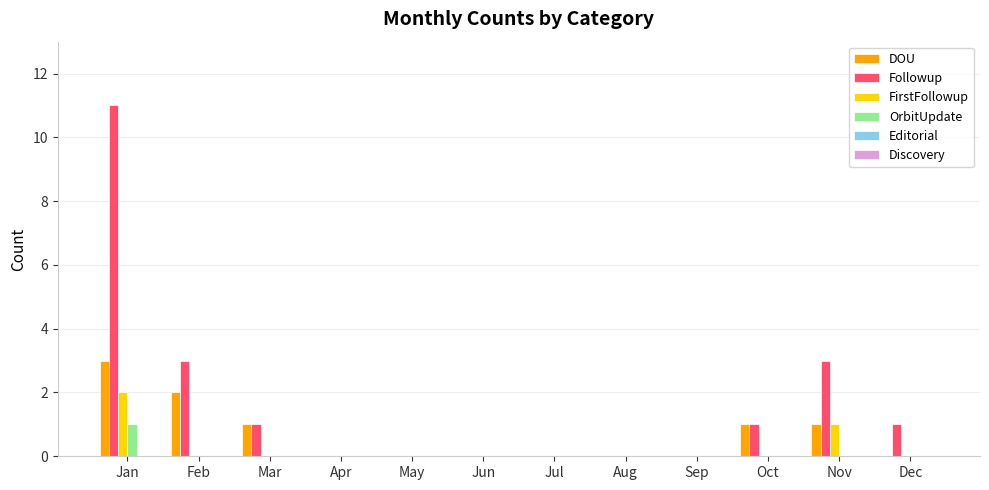

Which series changed the most between Mar and Nov?

Followup